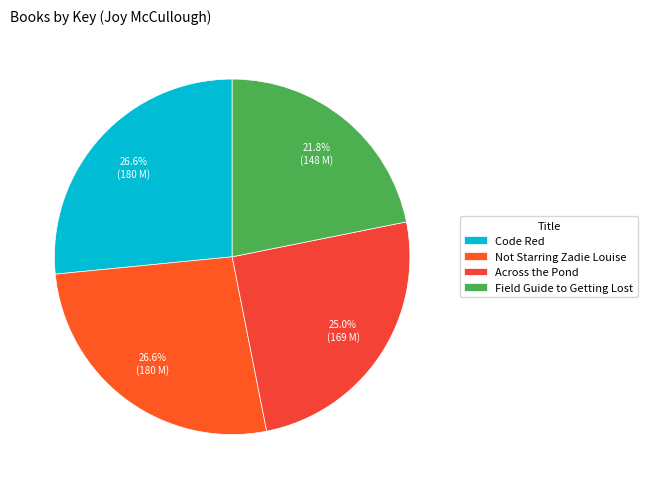

To the nearest percent, what is the combined percentage of Field Guide to Getting Lost and Code Red?

48%